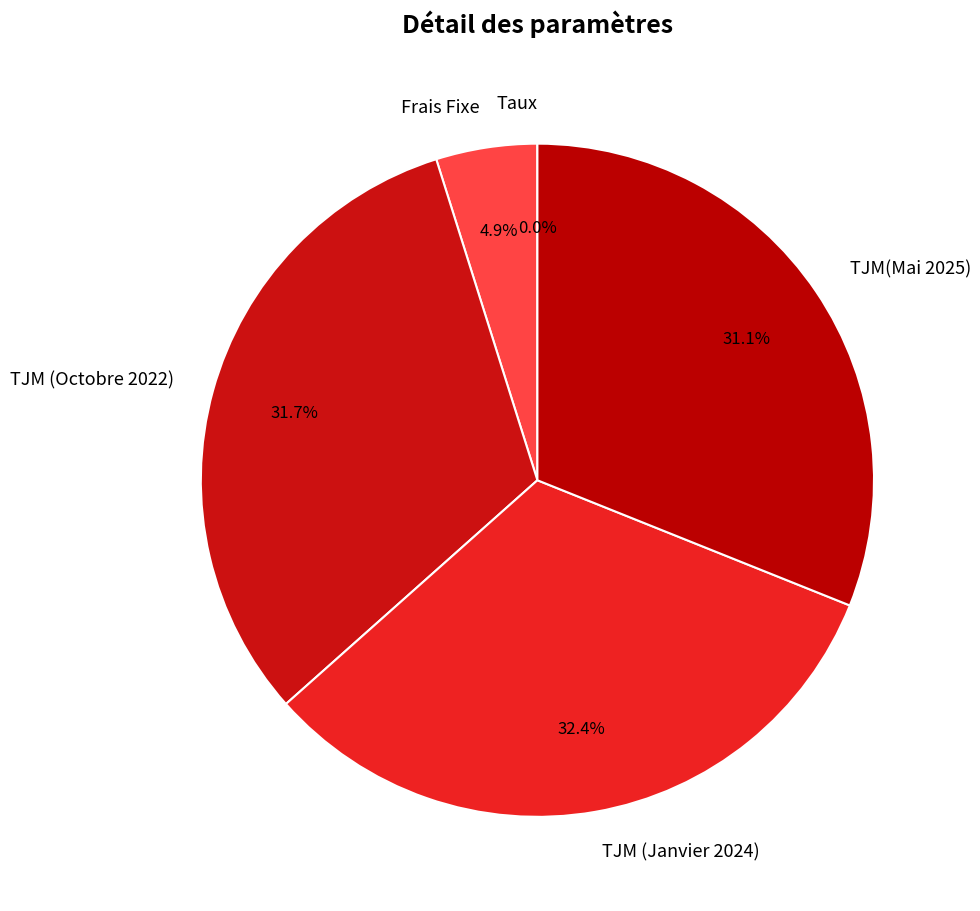

What portion of the pie excludes TJM (Janvier 2024)?

67.6%